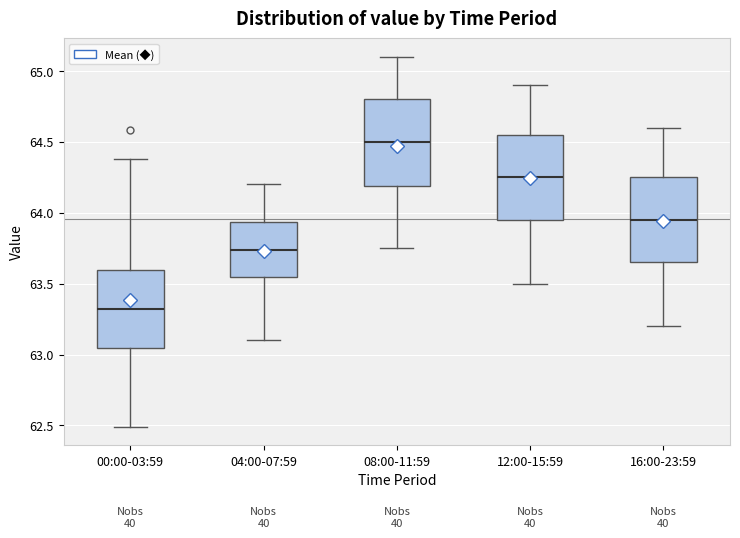

Reading left to right, transcribe this box plot: for each box, give where its median line is, the range the box spans, and where its two whiskers end, as read against the y-axis. The values are not printed on the chart, so give them approximately, as read against the axis.

00:00-03:59: median 63.30, box 63.05 to 63.60, whiskers 62.50 to 64.40
04:00-07:59: median 63.75, box 63.55 to 63.95, whiskers 63.10 to 64.20
08:00-11:59: median 64.50, box 64.20 to 64.80, whiskers 63.75 to 65.10
12:00-15:59: median 64.25, box 63.95 to 64.55, whiskers 63.50 to 64.90
16:00-23:59: median 63.95, box 63.65 to 64.25, whiskers 63.20 to 64.60